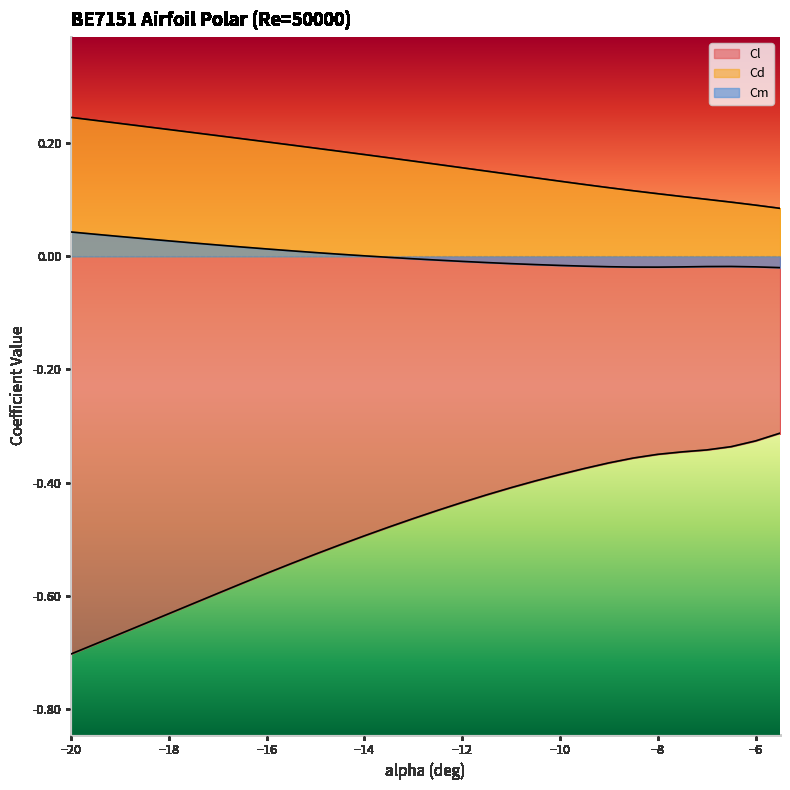

Reading right to left, what are all the values shown in this chart?

Cl: -0.3	-0.3	-0.3	-0.3	-0.3	-0.4	-0.4	-0.4	-0.4	-0.4	-0.4	-0.4	-0.4	-0.4	-0.4	-0.5	-0.5	-0.5	-0.5	-0.5	-0.5	-0.6	-0.6	-0.6	-0.6	-0.6	-0.6	-0.7	-0.7	-0.7
Cd: 0.1	0.1	0.1	0.1	0.1	0.1	0.1	0.1	0.1	0.1	0.1	0.1	0.2	0.2	0.2	0.2	0.2	0.2	0.2	0.2	0.2	0.2	0.2	0.2	0.2	0.2	0.2	0.2	0.2	0.2
Cm: -0.0	-0.0	-0.0	-0.0	-0.0	-0.0	-0.0	-0.0	-0.0	-0.0	-0.0	-0.0	-0.0	-0.0	-0.0	-0.0	-0.0	0.0	0.0	0.0	0.0	0.0	0.0	0.0	0.0	0.0	0.0	0.0	0.0	0.0